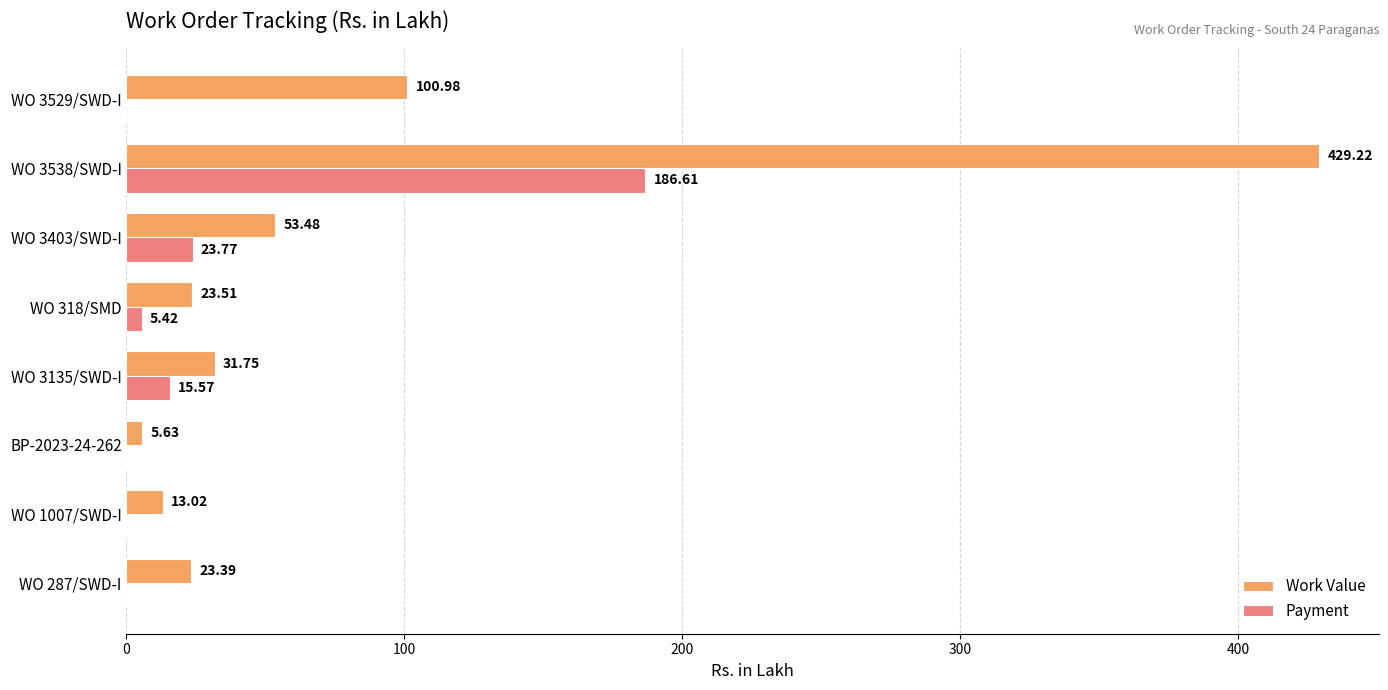

Which series has the largest total across all categories?

Work Value